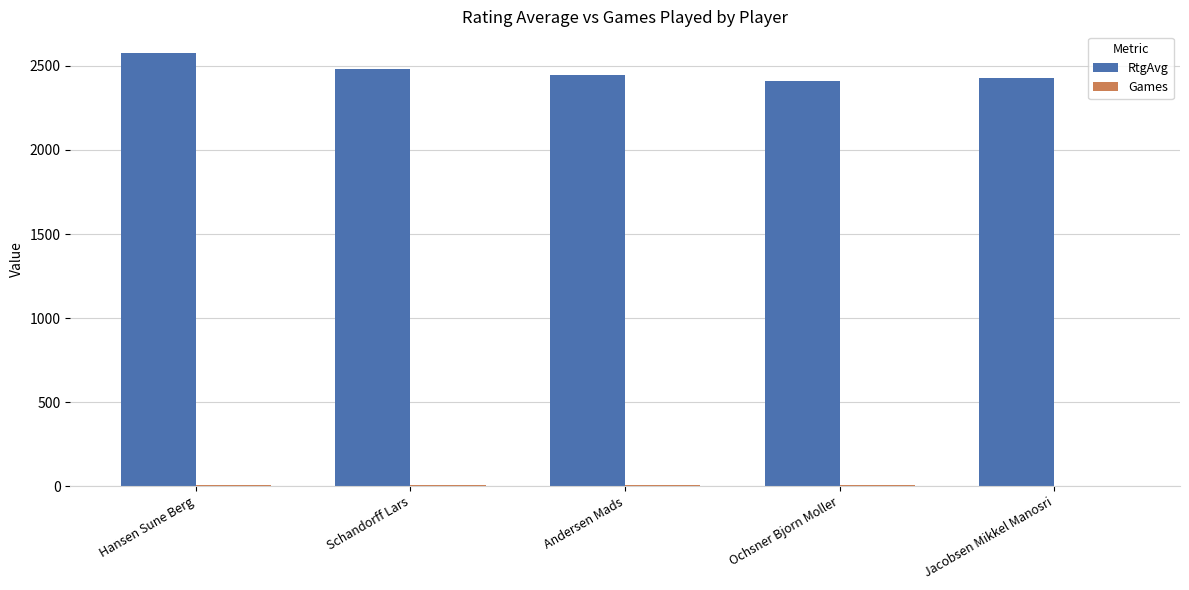

Count the RtgAvg values in the range 2427 to 2481.

3